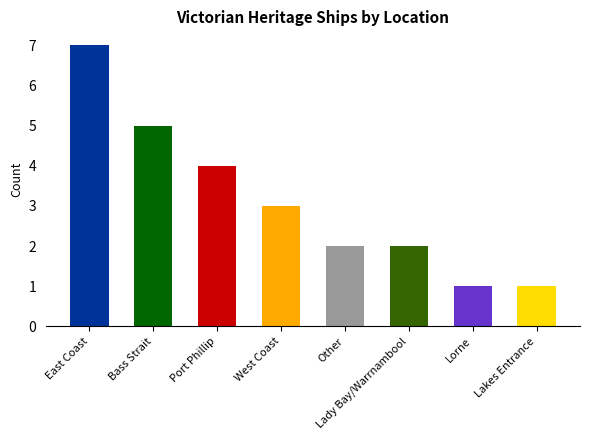

How many bars are there in total?

8